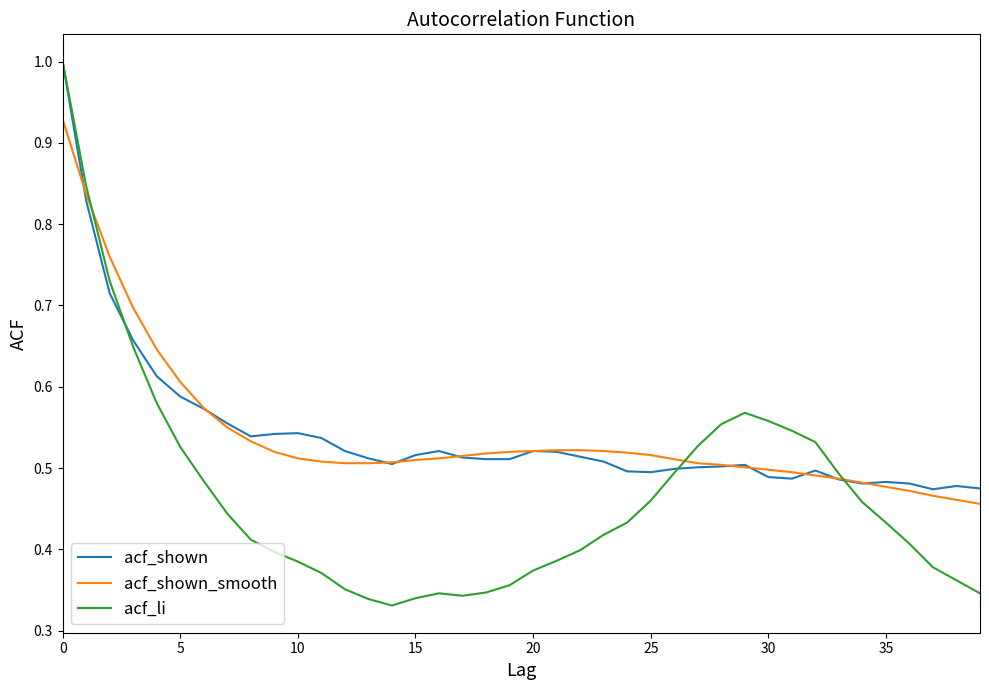

Which series has the widest spread of values?

acf_li